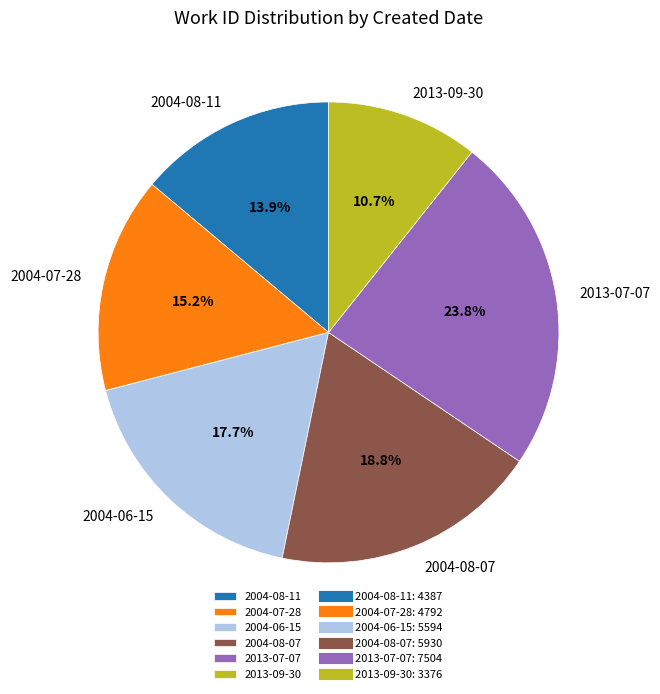

Between 2004-08-11 and 2004-07-28, which is larger?

2004-07-28